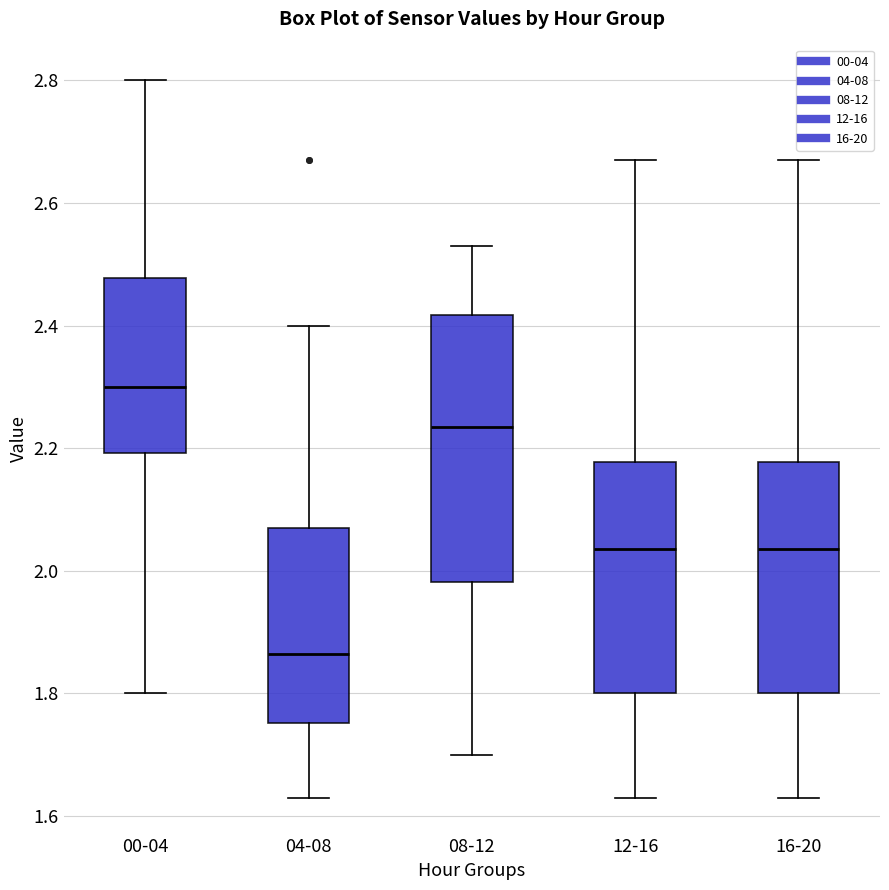

Which box is the tallest, from its lower edge to its upper edge?

08-12